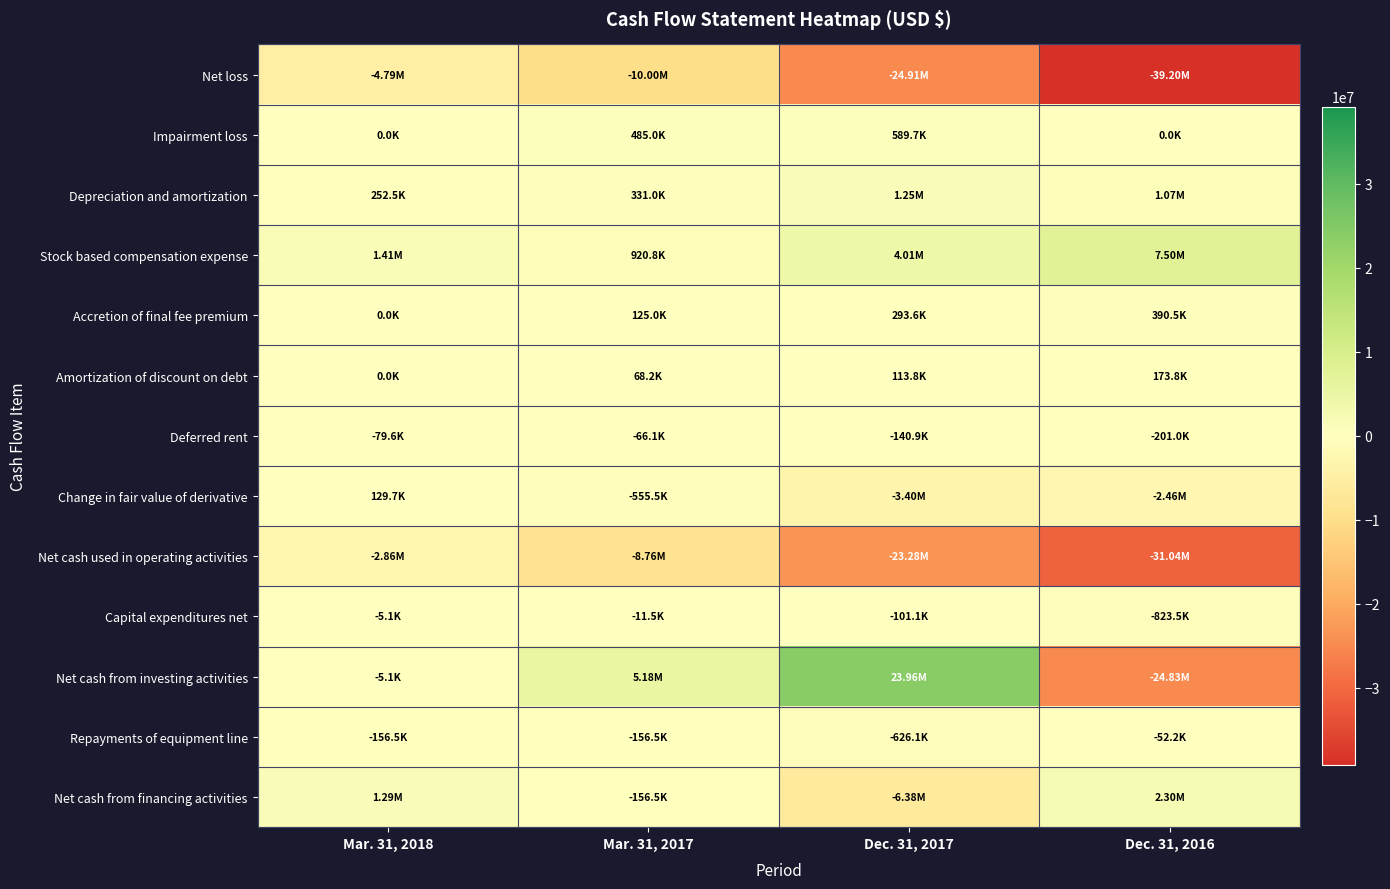

Which category has the lowest value across all series?

Dec. 31, 2016